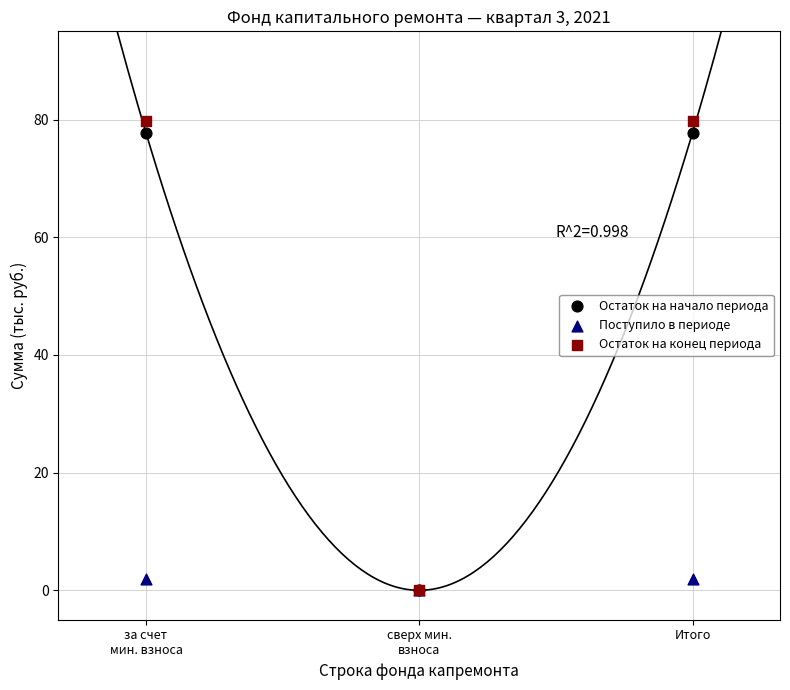

What are all the series names shown in the legend?

Остаток на начало периода, Поступило в периоде, Остаток на конец периода